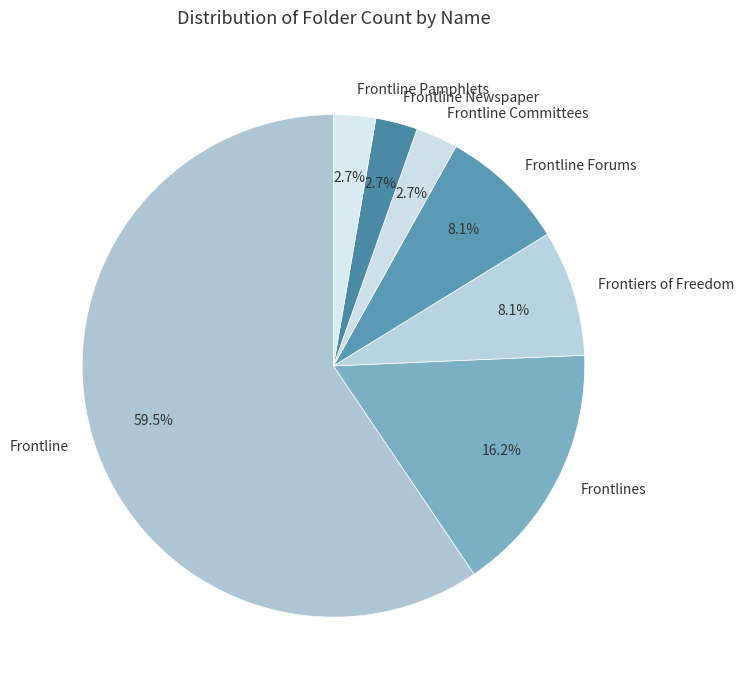

Approximately how many times larger is the value at Frontiers of Freedom compared to Frontline Forums?

1.0